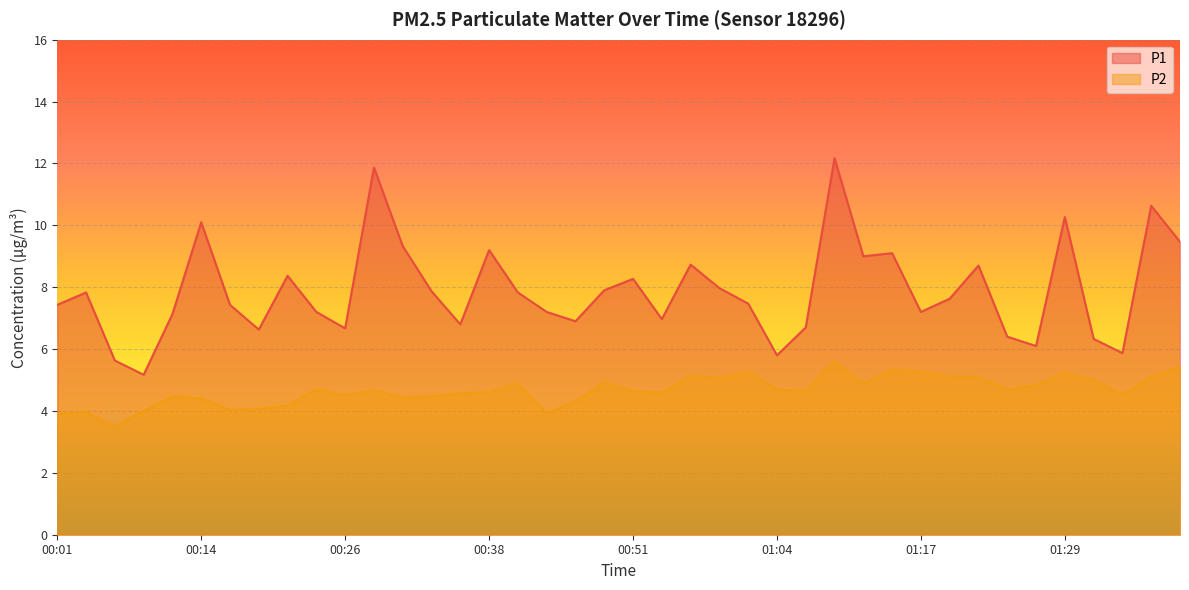

At which category does P2 reach its first local valley?

00:06